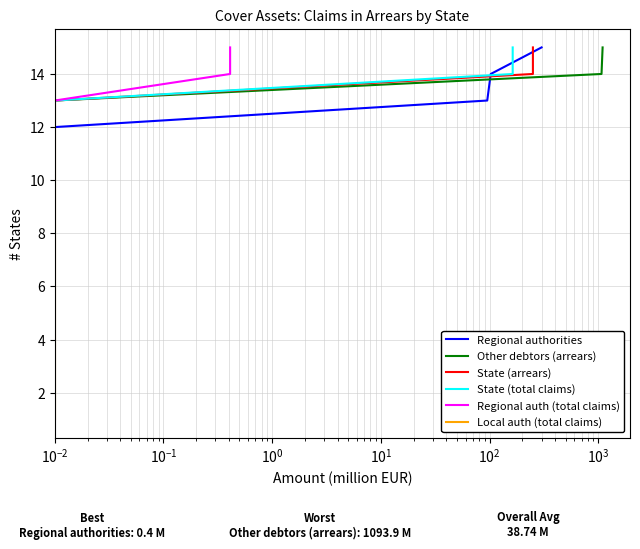

True or false: State (arrears) and Other debtors (arrears) cross at least once.

False